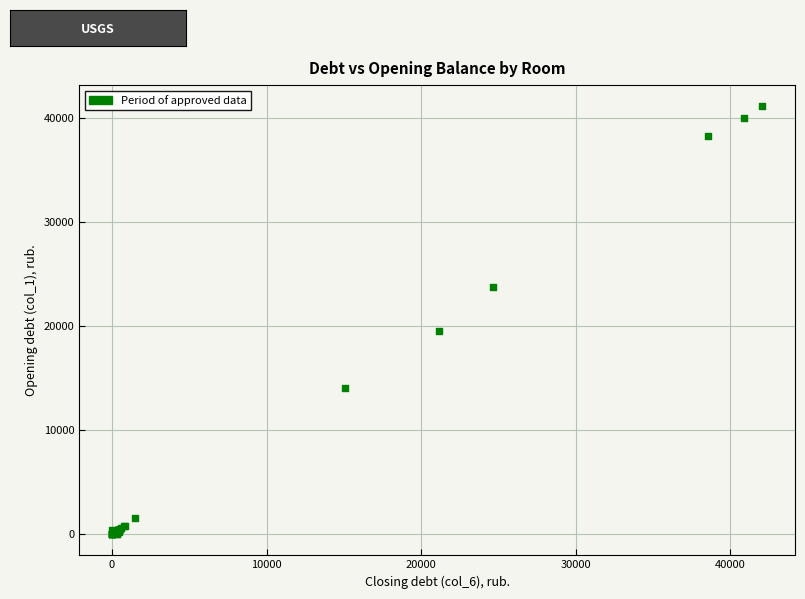

What Y value in the scatter plot is closest to 20550?

19473.5